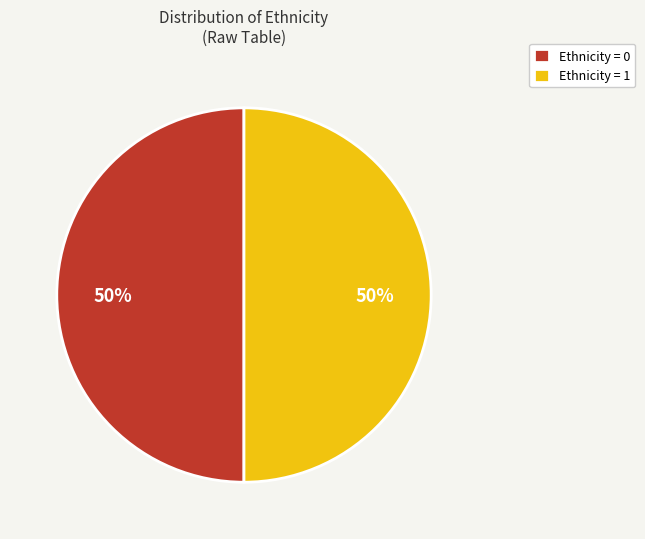

How many segments does this pie chart have?

2